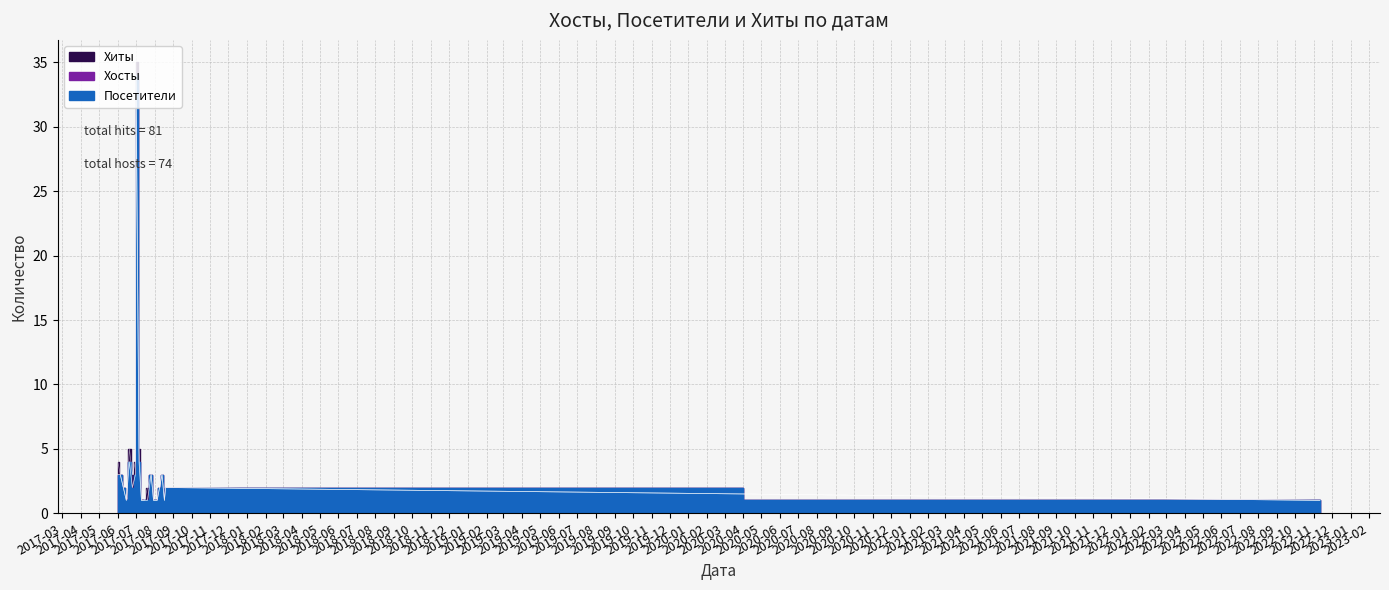

What is the minimum value shown in the chart?

1